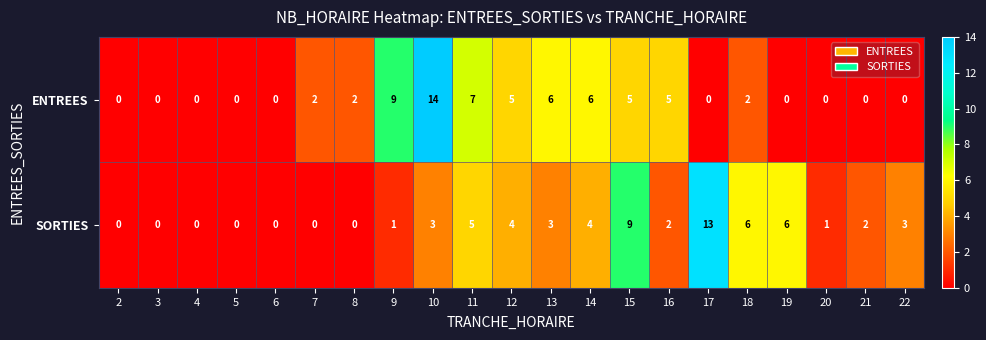

What is the difference between the maximum and minimum values in the ENTREES series?

14